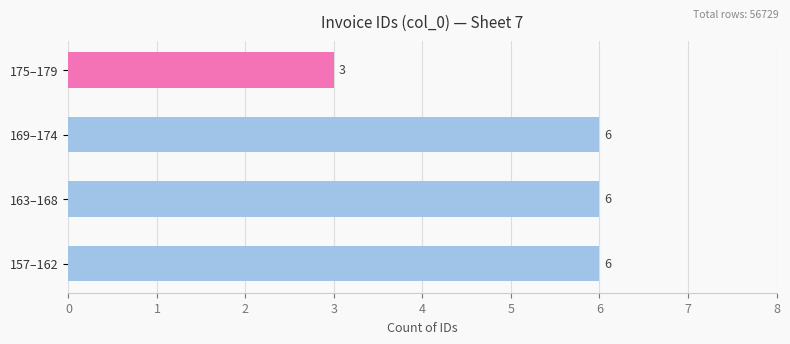

Approximately how many times larger is the value at 157–162 compared to 163–168?

1.0